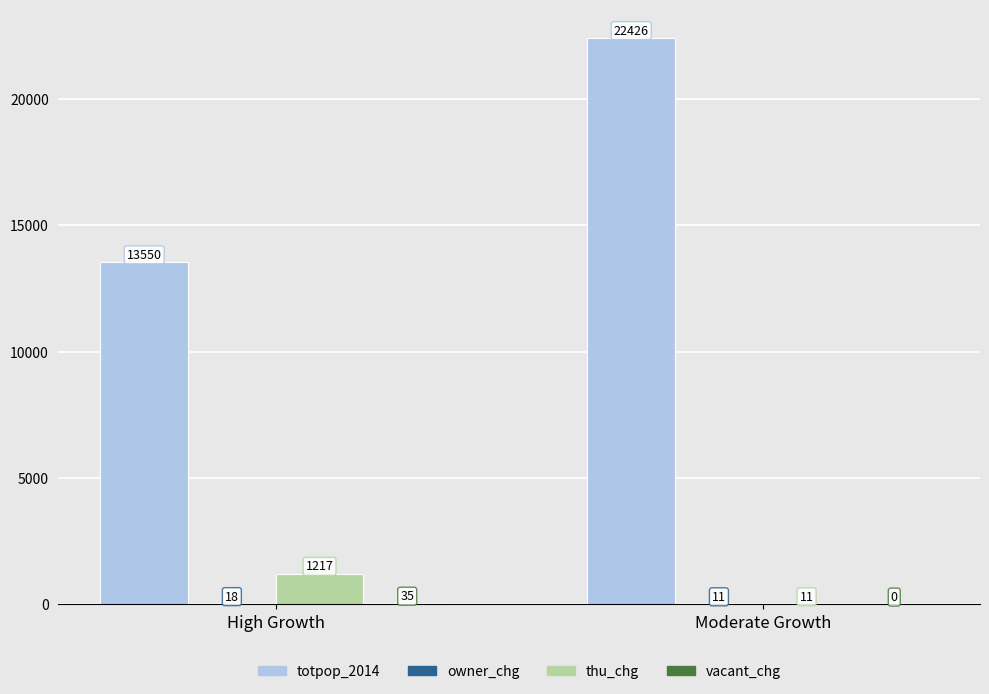

At which category is the sum across all series the highest?

Moderate Growth